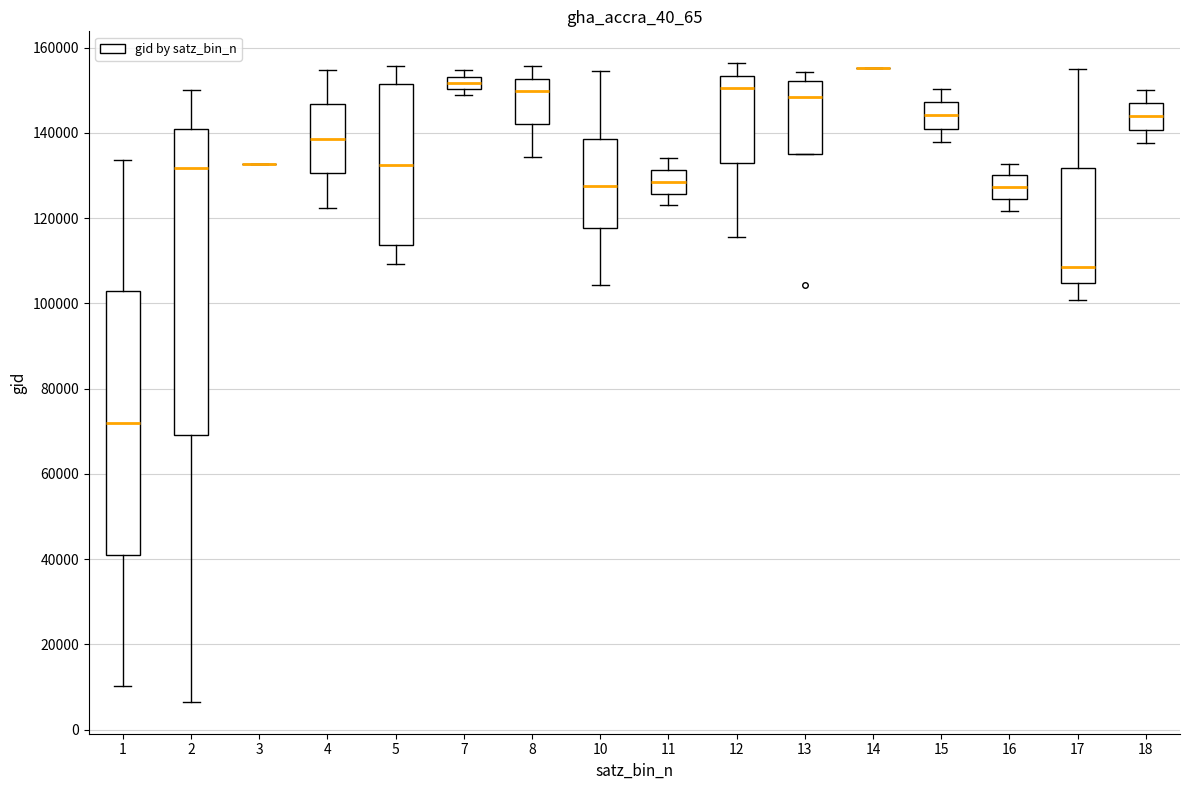

Comparing the boxes themselves (not the whiskers), which one is the tallest?

2